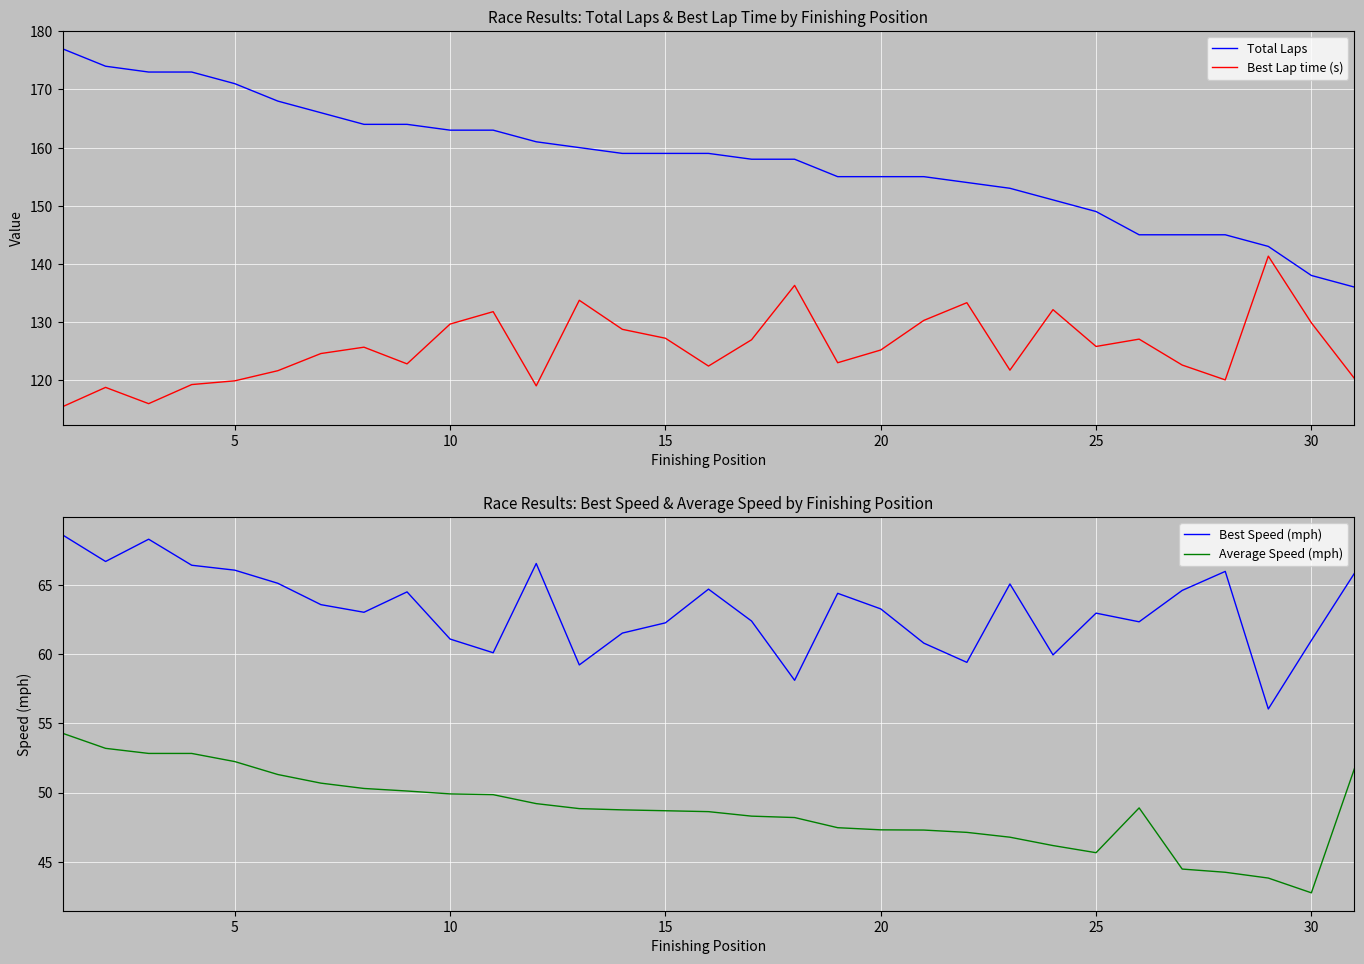

Reading right to left, transcribe all the data shown in this chart.

Total Laps: 136.0	138.0	143.0	145.0	145.0	145.0	149.0	151.0	153.0	154.0	155.0	155.0	155.0	158.0	158.0	159.0	159.0	159.0	160.0	161.0	163.0	163.0	164.0	164.0	166.0	168.0	171.0	173.0	173.0	174.0	177.0
Best Lap time (s): 120.3	129.9	141.3	120.0	122.6	127.0	125.8	132.1	121.7	133.3	130.3	125.2	123.0	136.3	126.9	122.4	127.2	128.7	133.7	119.0	131.8	129.6	122.8	125.7	124.6	121.6	119.9	119.2	115.9	118.7	115.4
Best Speed (mph): 65.8	61.0	56.0	66.0	64.6	62.3	63.0	59.9	65.1	59.4	60.8	63.3	64.4	58.1	62.4	64.7	62.3	61.5	59.2	66.6	60.1	61.1	64.5	63.0	63.6	65.1	66.1	66.4	68.3	66.7	68.6
Average Speed (mph): 51.7	42.8	43.8	44.2	44.5	48.9	45.7	46.2	46.8	47.1	47.3	47.3	47.5	48.2	48.3	48.6	48.7	48.7	48.8	49.2	49.8	49.9	50.1	50.3	50.7	51.3	52.2	52.8	52.8	53.2	54.3